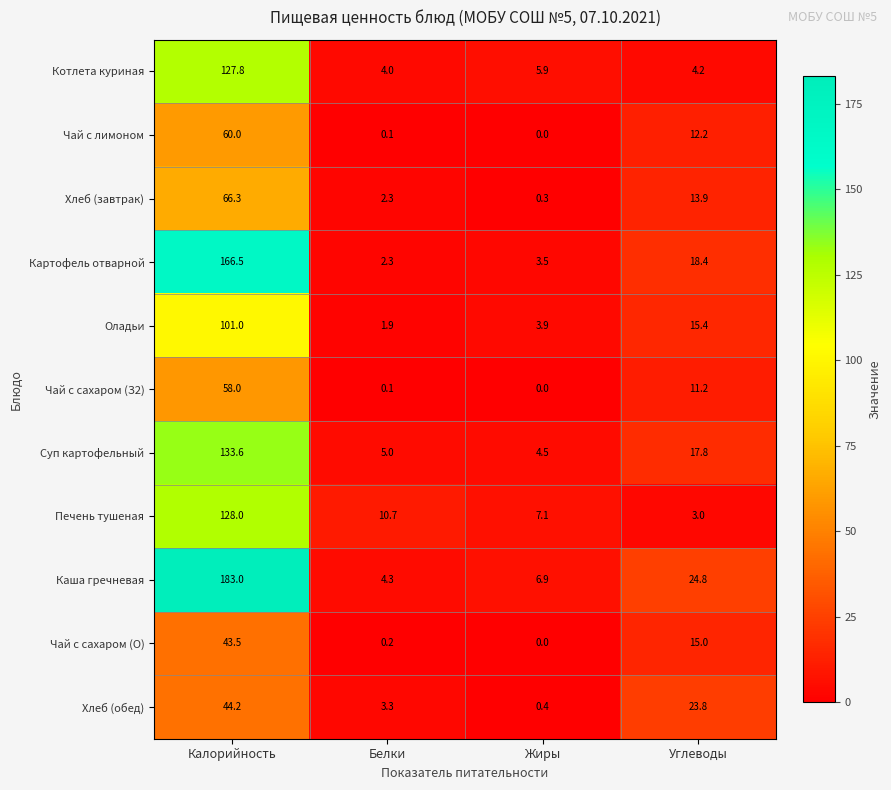

How many data points does each series have?

4